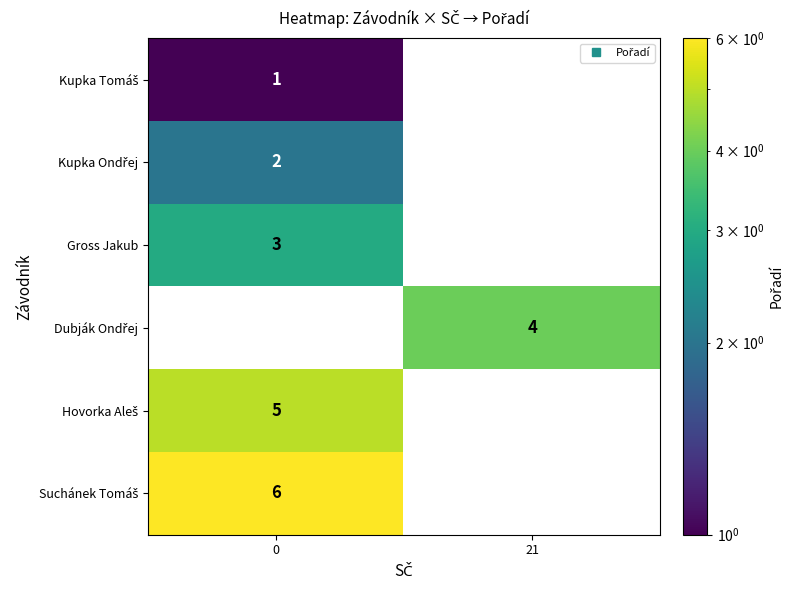

Rank the series at 0 from lowest to highest value.

Dubják Ondřej, Kupka Tomáš, Kupka Ondřej, Gross Jakub, Hovorka Aleš, Suchánek Tomáš